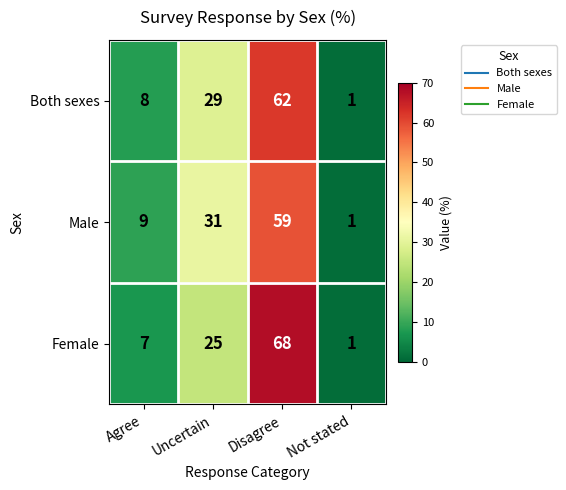

What value does the Male series have at Agree, to the nearest 10?

10